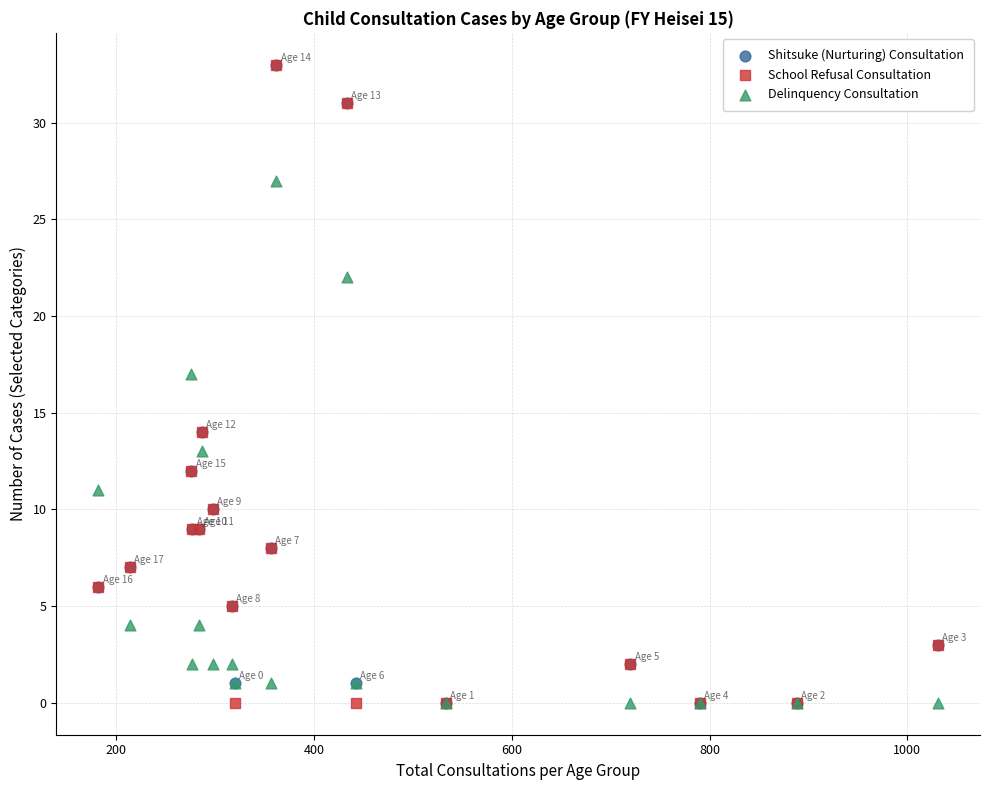

Across all series, what Y value is closest to 16?

17